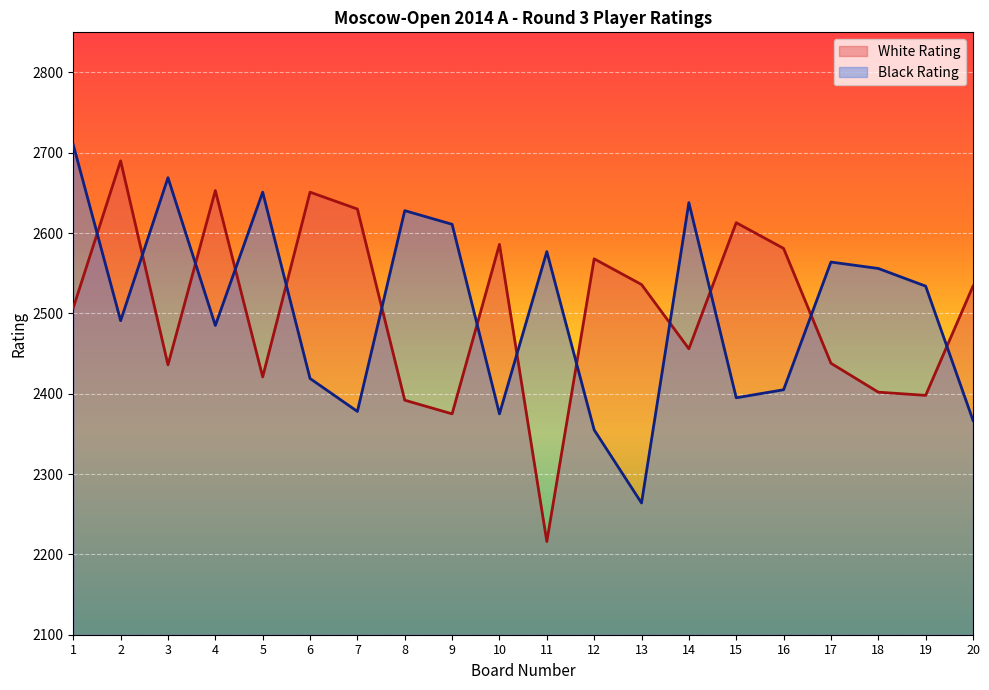

Between which two adjacent categories do White Rating and Black Rating first intersect?

1 and 2